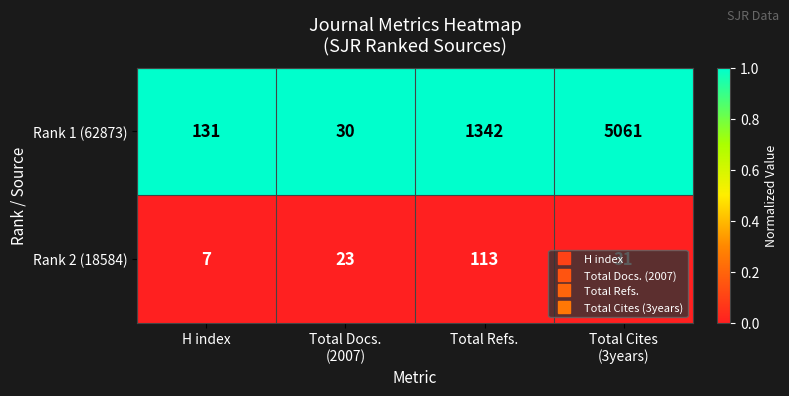

How many categories are shown in the chart?

4